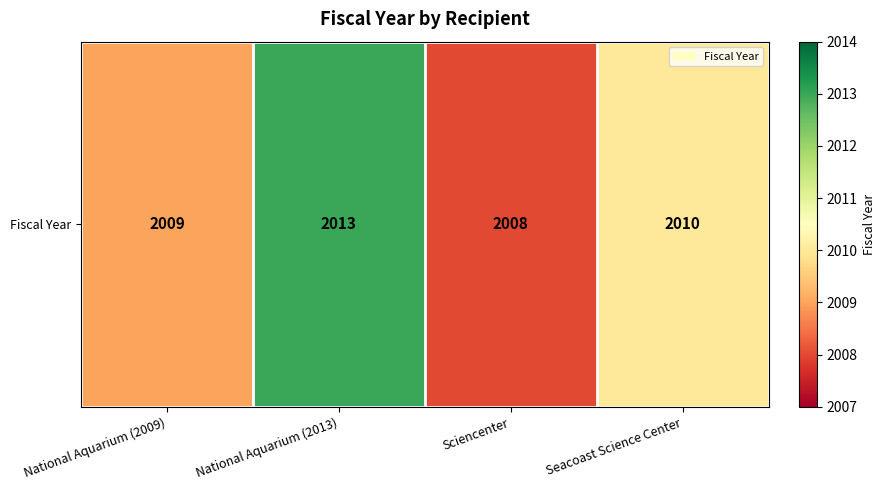

What is the difference between the maximum and minimum values?

5